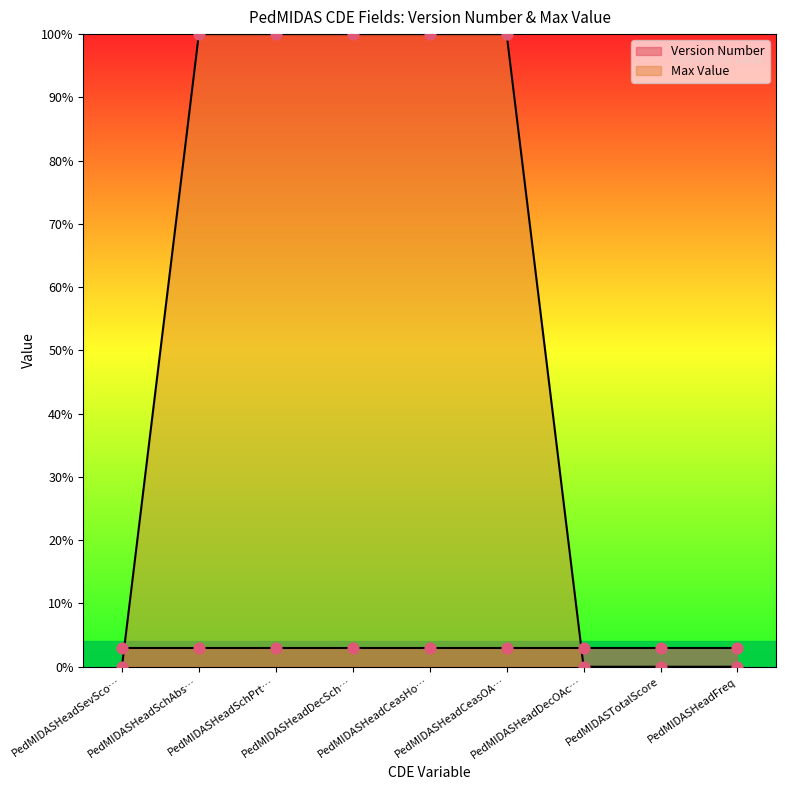

What is the change in value from PedMIDASHeadSchAbs… to PedMIDASHeadDecOAc…?

-100